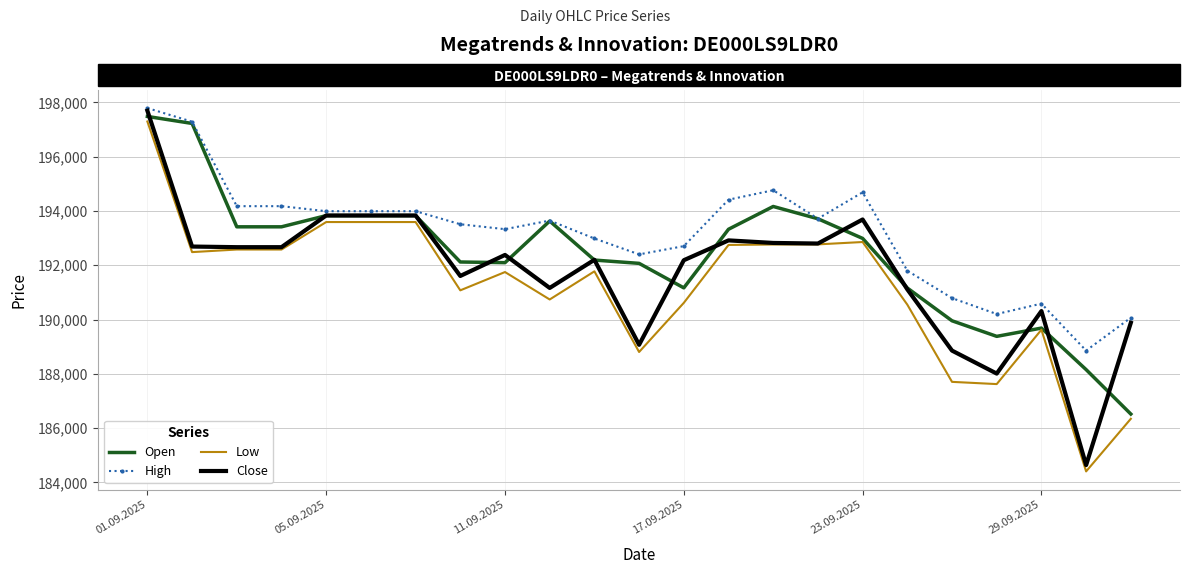

Which series has the largest range (max minus min)?

Close